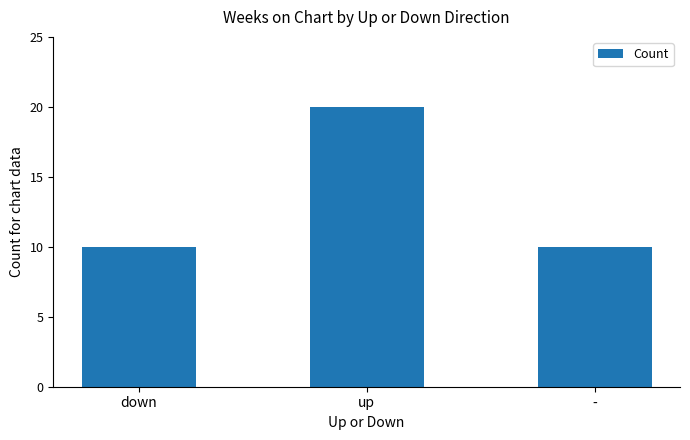

Read the value at down, to the nearest 5.

10